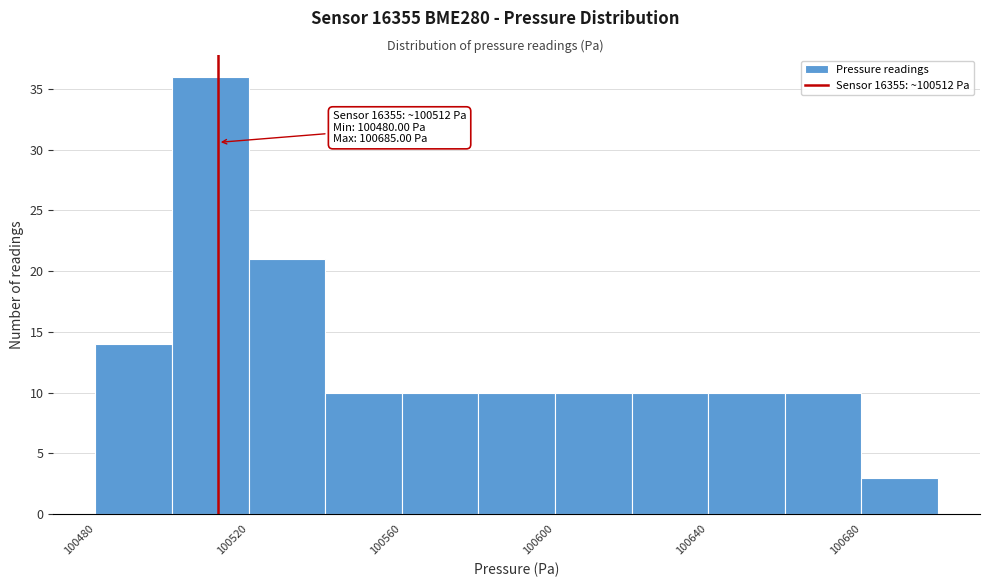

Which range on the x-axis has the tallest bar?

100500 to 100520